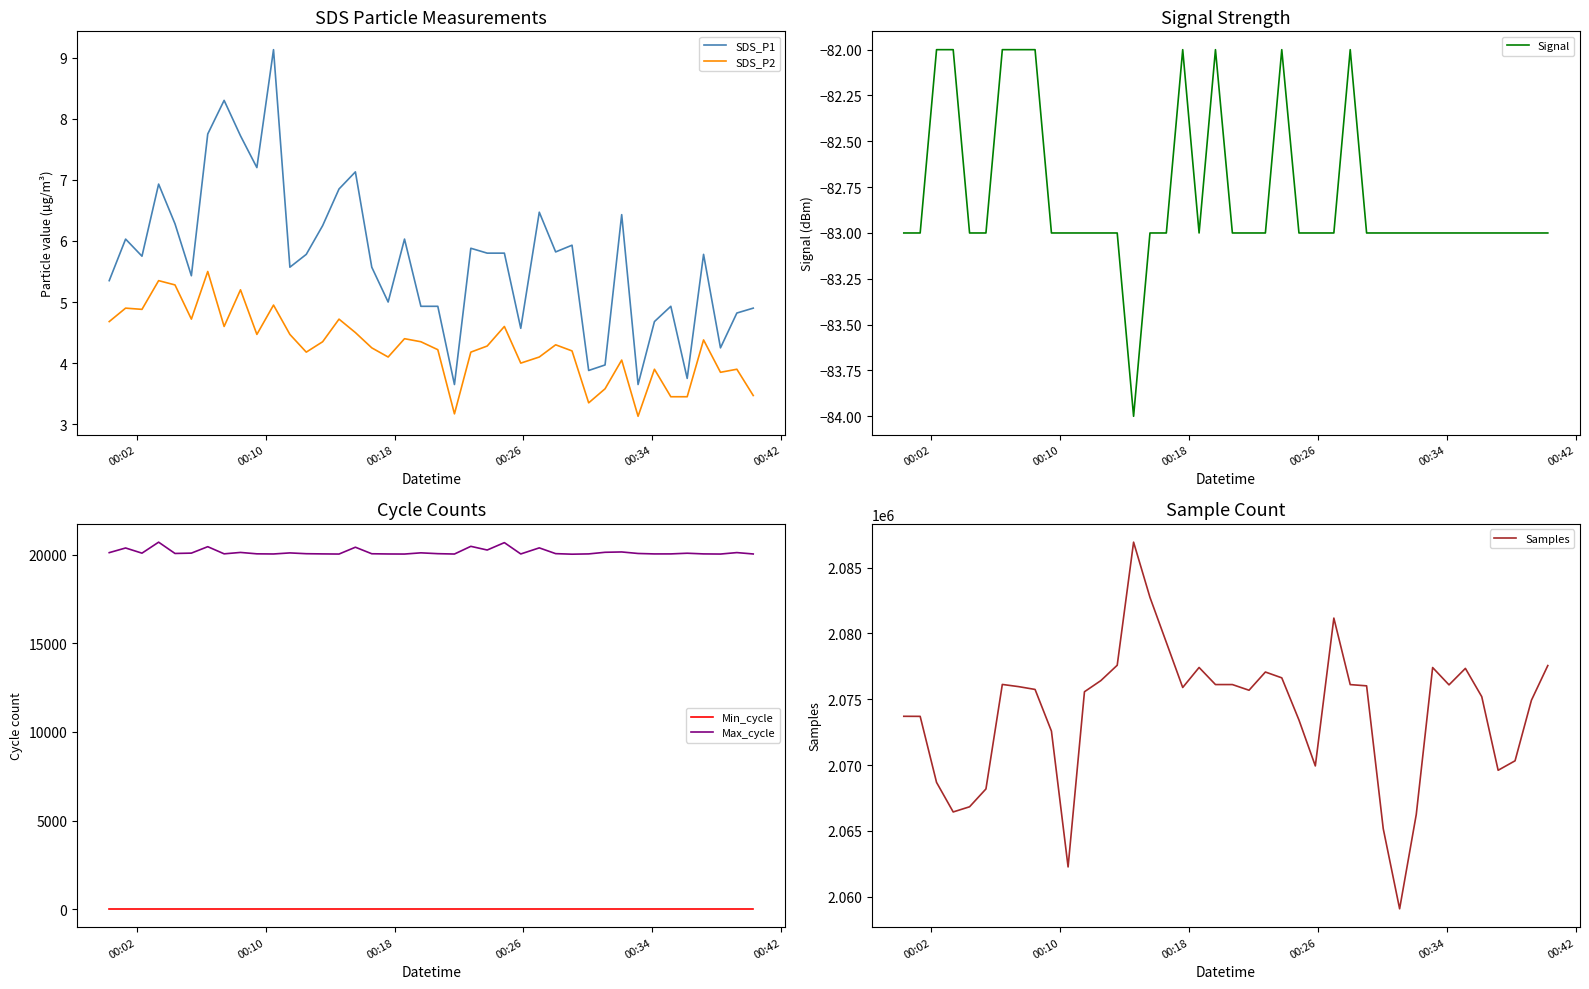

Does the chart display data point markers on the line(s)?

No